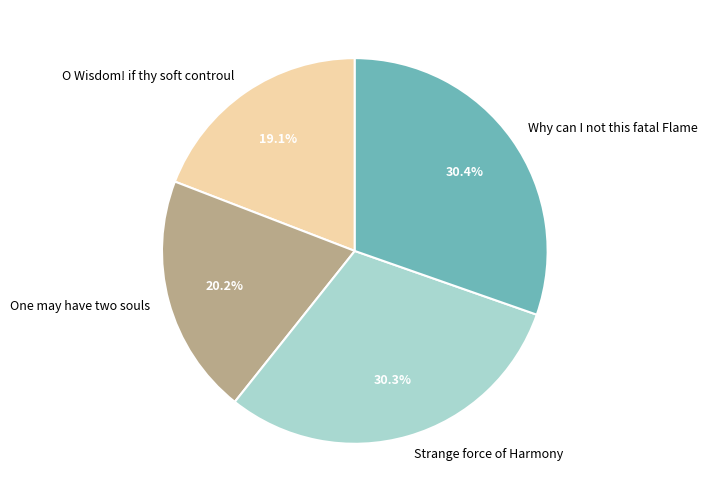

How many slices are in this pie chart?

4